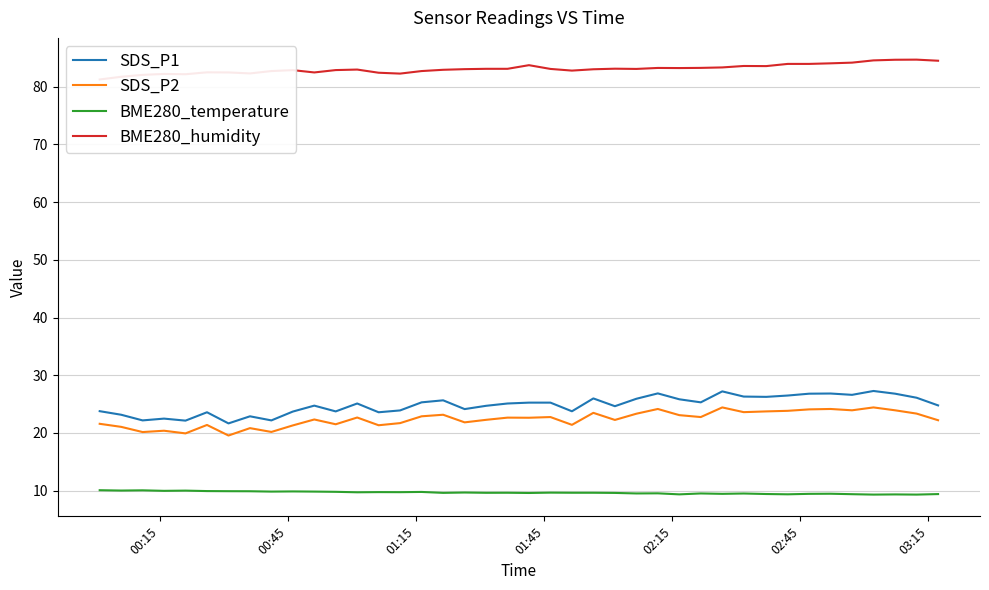

What are all the series names shown in the legend?

SDS_P1, SDS_P2, BME280_temperature, BME280_humidity